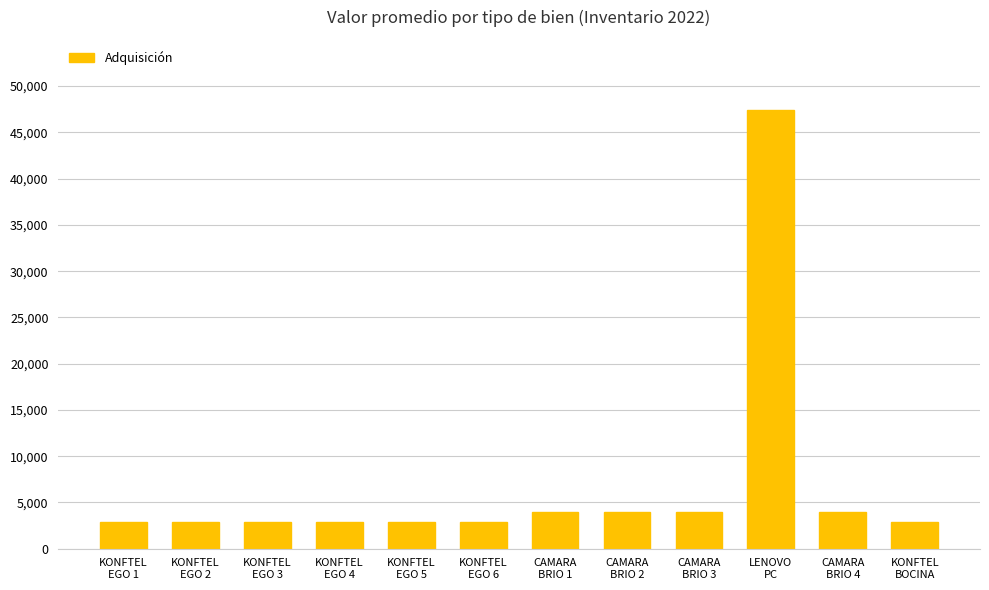

What is the change in value from KONFTEL
EGO 3 to CAMARA
BRIO 4?

+1090